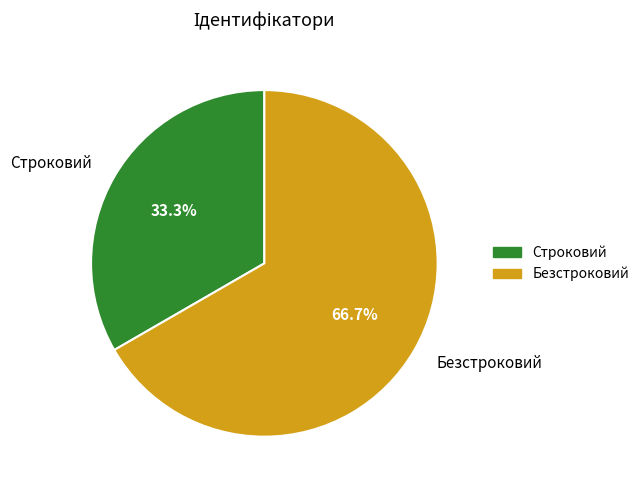

How many slices are in this pie chart?

2